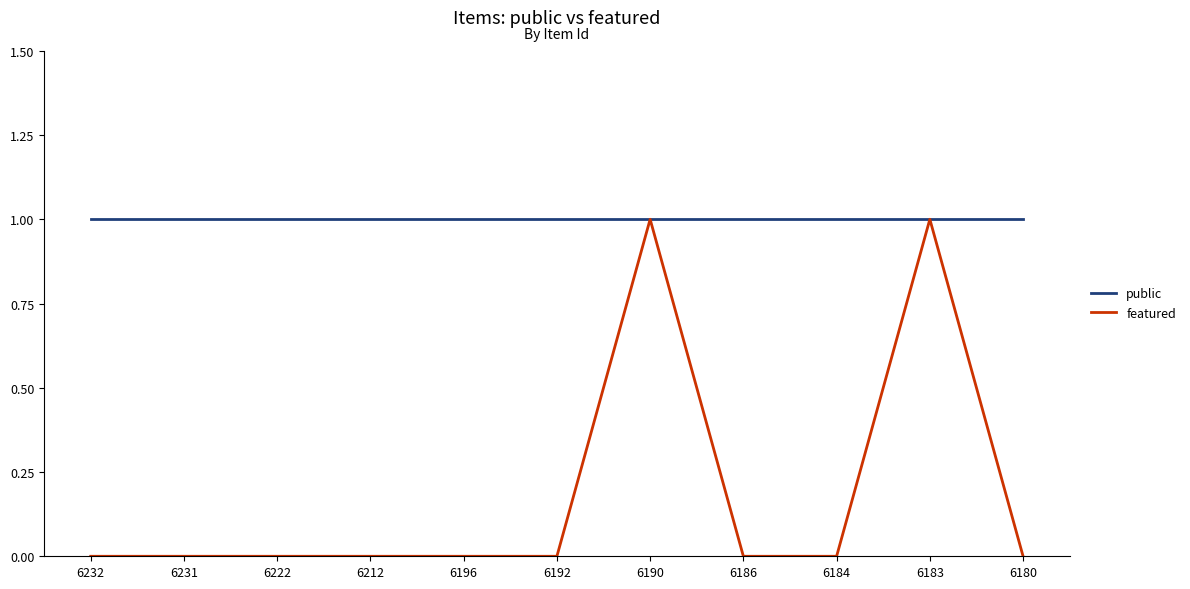

What is the sum of all public values?

11